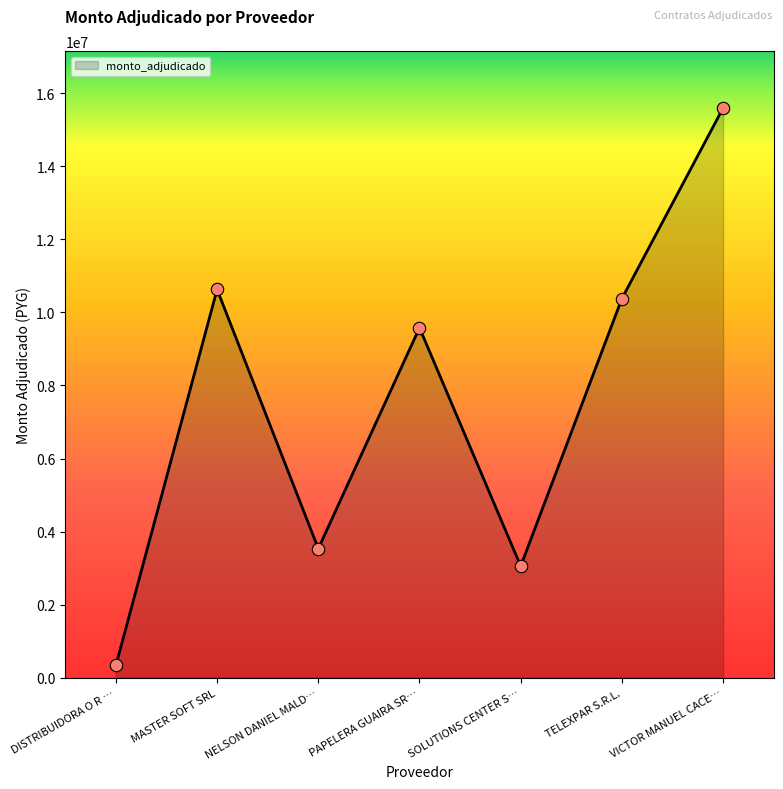

What is the highest value of the monto_adjudicado series?

15596460.0